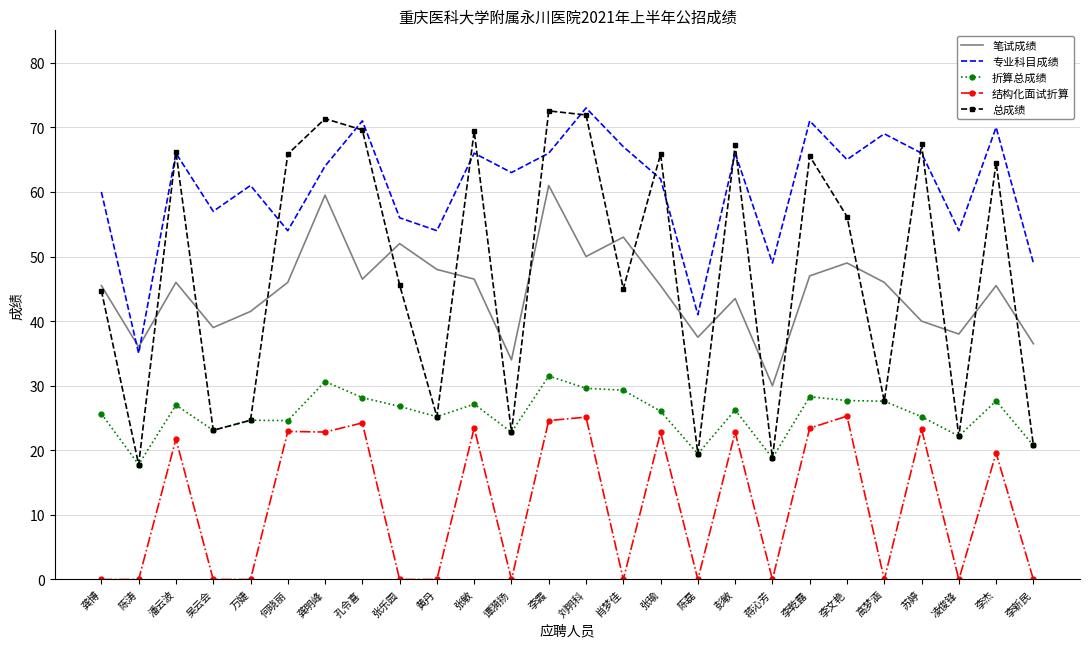

True or false: 总成绩 has more than 1 points higher than both neighbors.

True